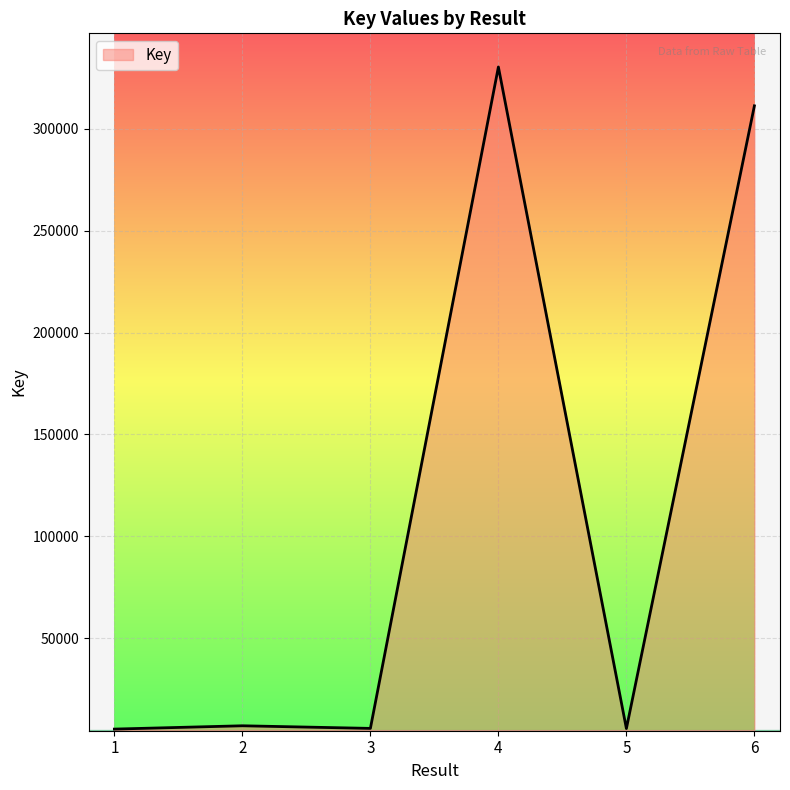

What is the difference between the second highest and minimum values?

305962